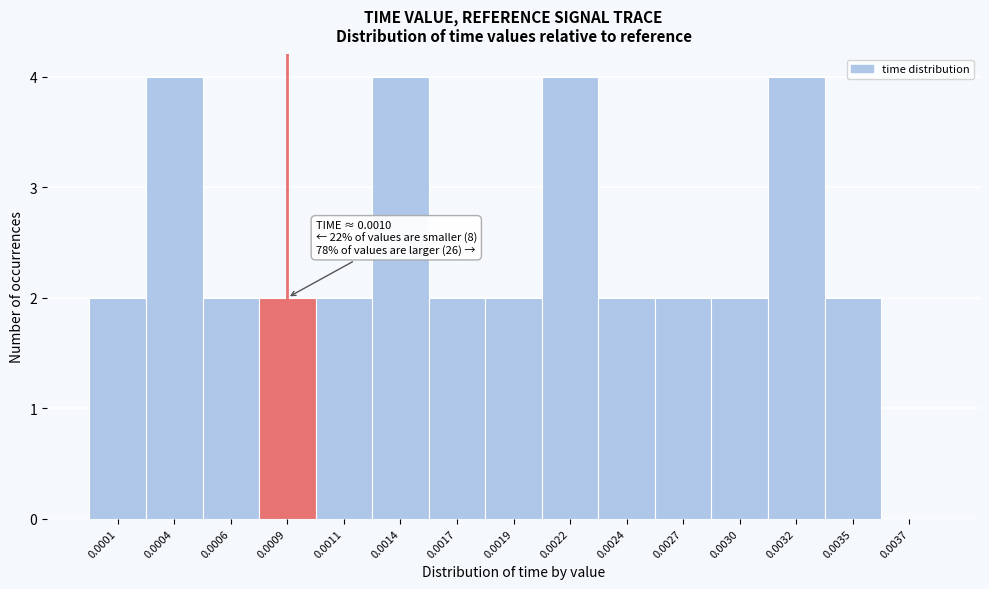

Reading right to left, transcribe all the data shown in this chart.

0.0037=0	0.0035=2	0.0032=4	0.0030=2	0.0027=2	0.0024=2	0.0022=4	0.0019=2	0.0017=2	0.0014=4	0.0011=2	0.0009=2	0.0006=2	0.0004=4	0.0001=2